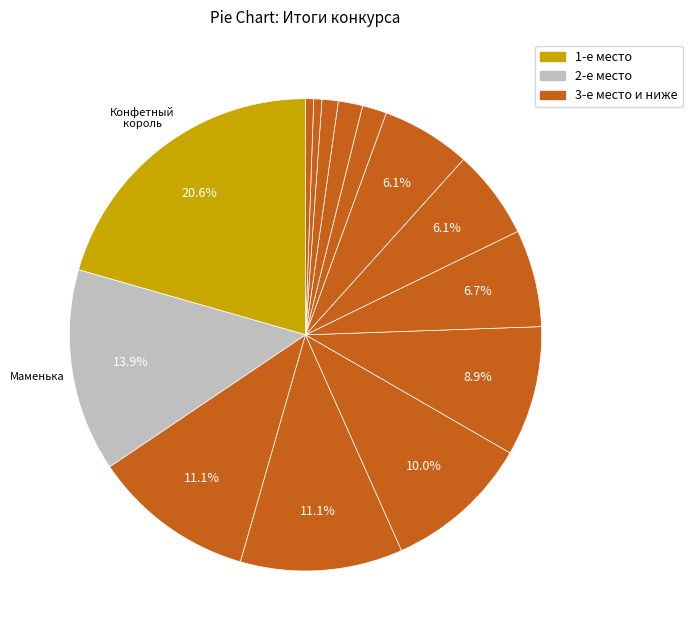

Is there any slice that represents more than half of the pie?

No